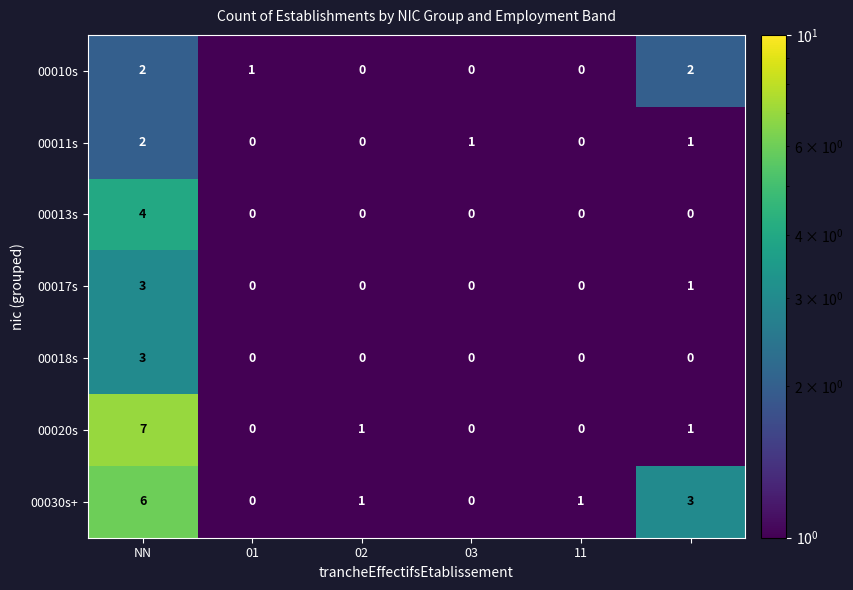

Which series has the largest total across all categories?

00030s+